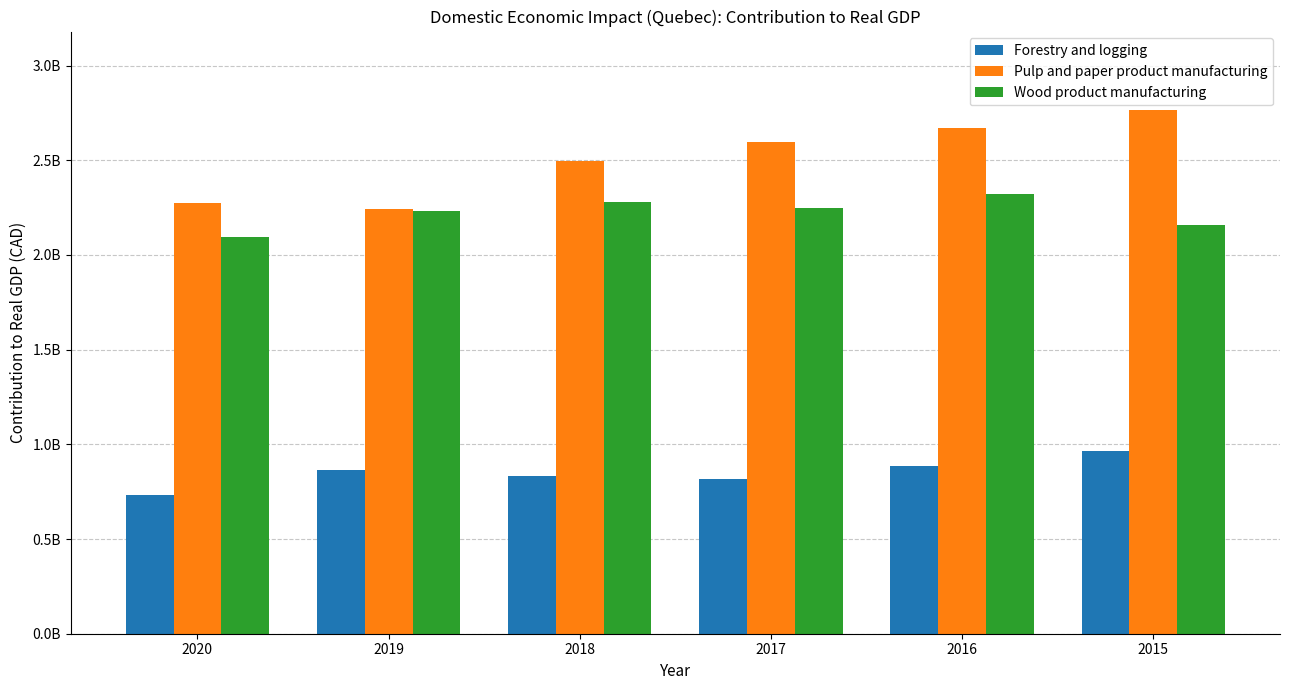

Reading left to right, what are all the values shown in this chart?

Forestry and logging: 2020=730700000	2019=864300000	2018=830300000	2017=816900000	2016=883300000	2015=963200000
Pulp and paper product manufacturing: 2020=2272100000	2019=2243100000	2018=2494600000	2017=2594200000	2016=2672800000	2015=2764700000
Wood product manufacturing: 2020=2096900000	2019=2230700000	2018=2280300000	2017=2248700000	2016=2323400000	2015=2160100000